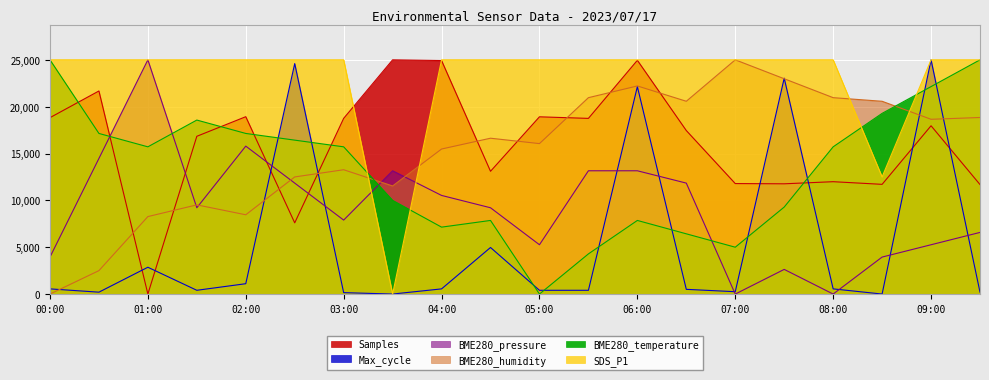

True or false: Samples has more than 2 interior local peaks.

True